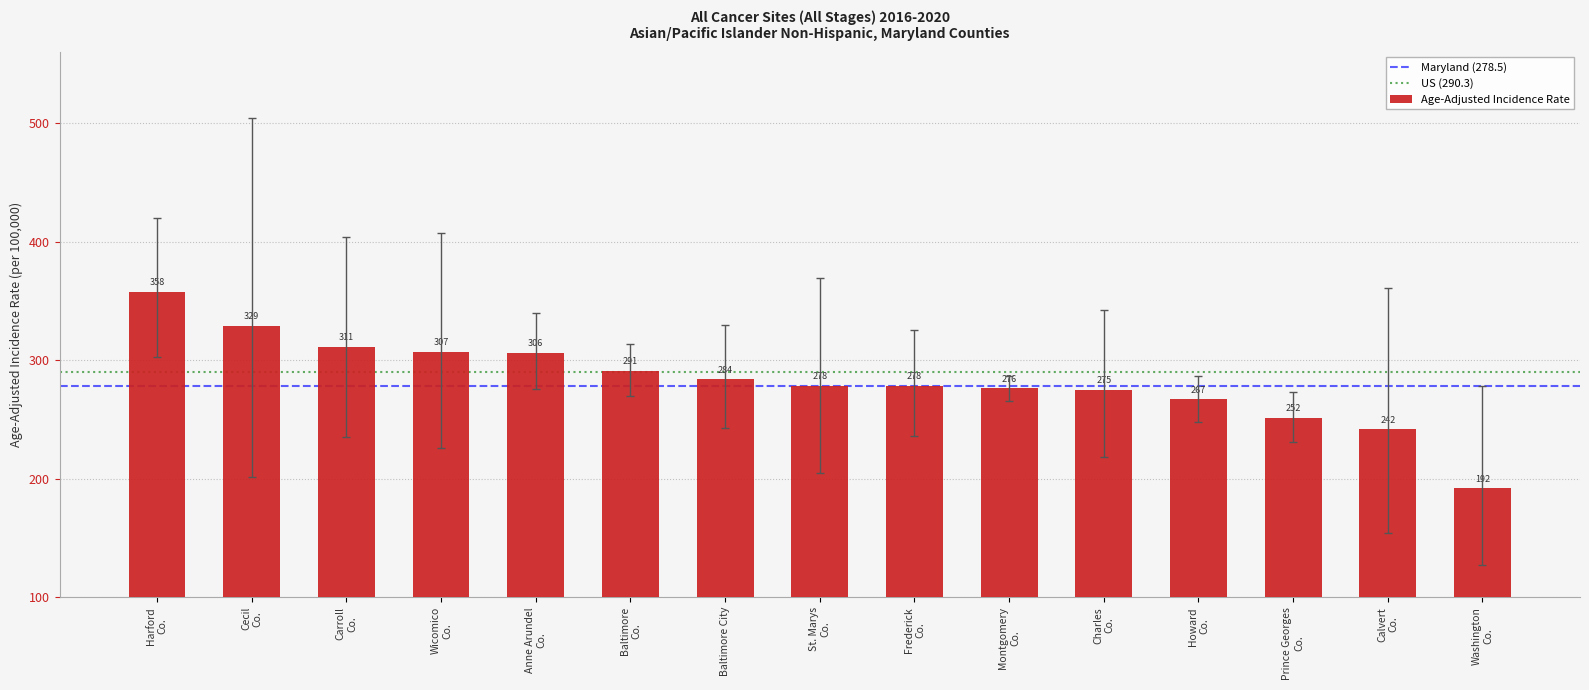

What is the value of the 14th bar from the left?

241.6